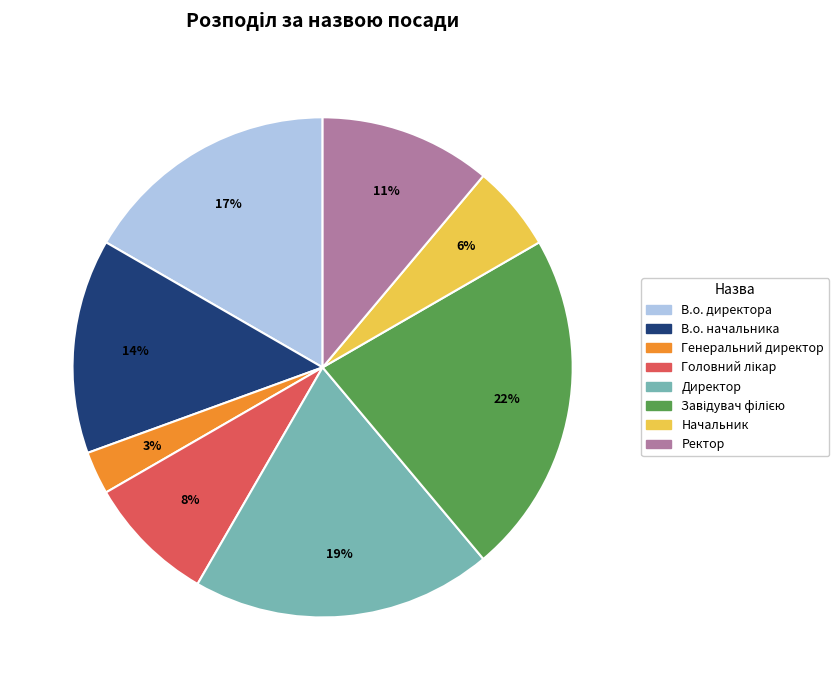

True or false: Ректор accounts for 26% of the total.

False